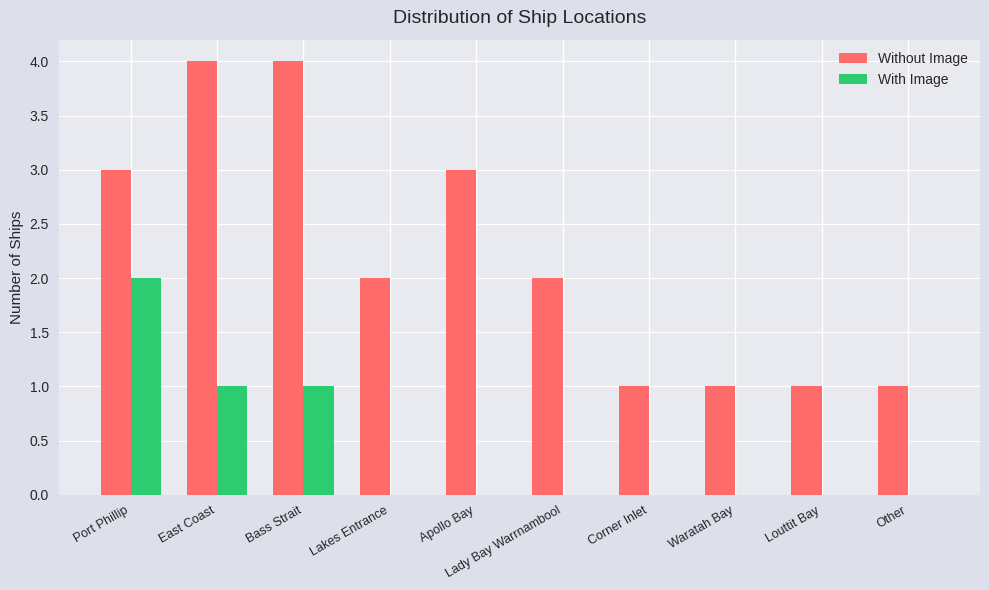

What is the sum of the Without Image values at Port Phillip and East Coast?

7